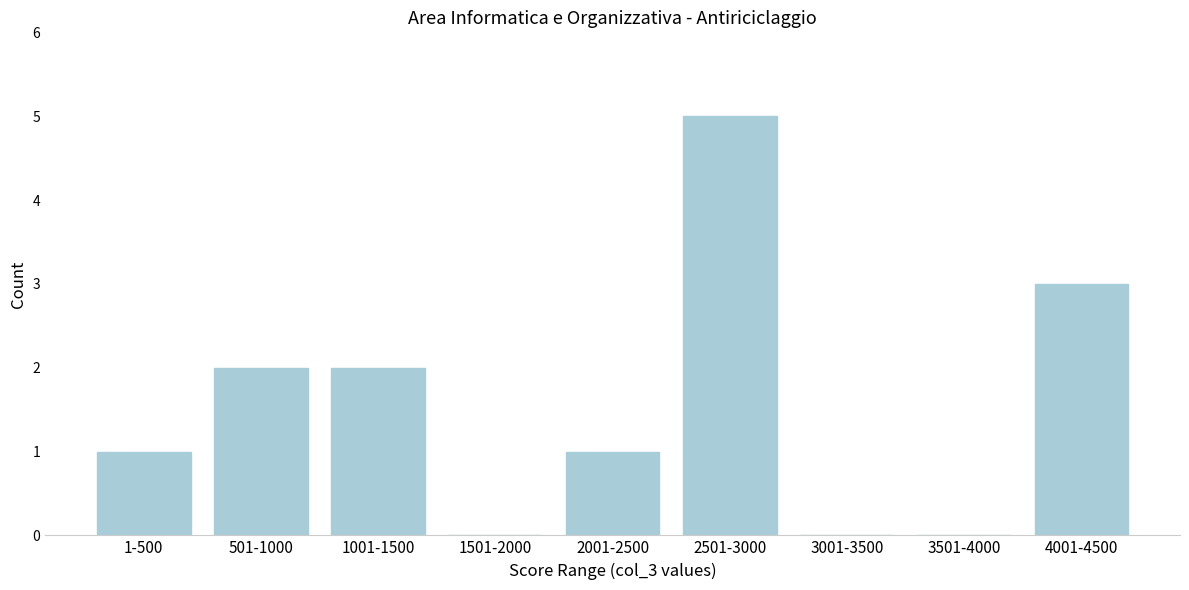

Reading left to right, extract all data points from this chart.

1-500=1	501-1000=2	1001-1500=2	1501-2000=0	2001-2500=1	2501-3000=5	3001-3500=0	3501-4000=0	4001-4500=3